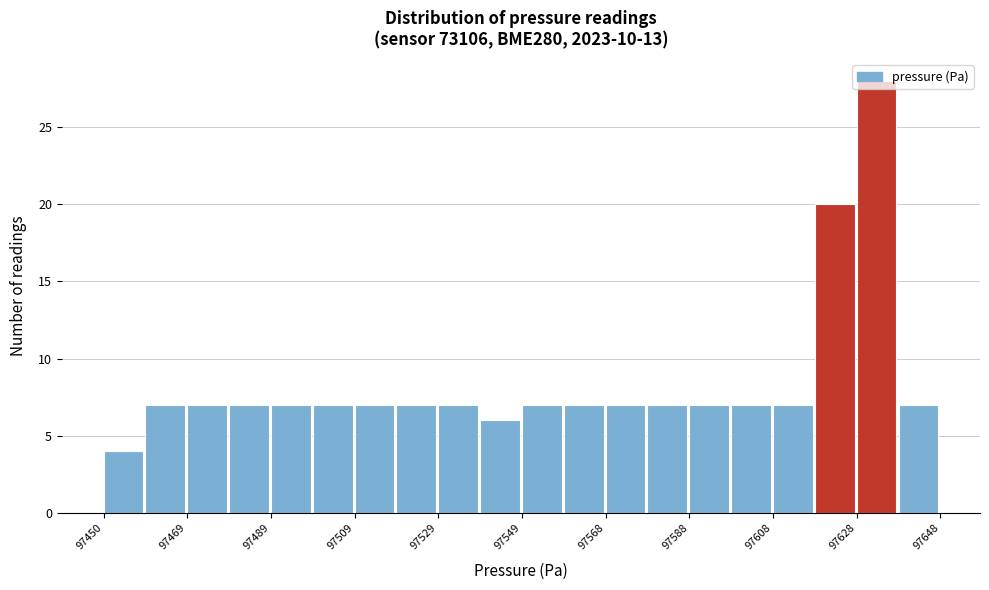

Reading left to right, list every bar in this chart as the range it spans on the x-axis followed by its height. Neither the bar edges nor the heights are printed on the chart, so give them approximately, as read against the axes.

97450 to 97460: 4
97460 to 97470: 7
97470 to 97480: 7
97480 to 97490: 7
97490 to 97500: 7
97500 to 97510: 7
97510 to 97520: 7
97520 to 97530: 7
97530 to 97540: 7
97540 to 97550: 6
97550 to 97558: 7
97558 to 97568: 7
97568 to 97578: 7
97578 to 97588: 7
97588 to 97598: 7
97598 to 97608: 7
97608 to 97618: 7
97618 to 97628: 20
97628 to 97638: 28
97638 to 97648: 7